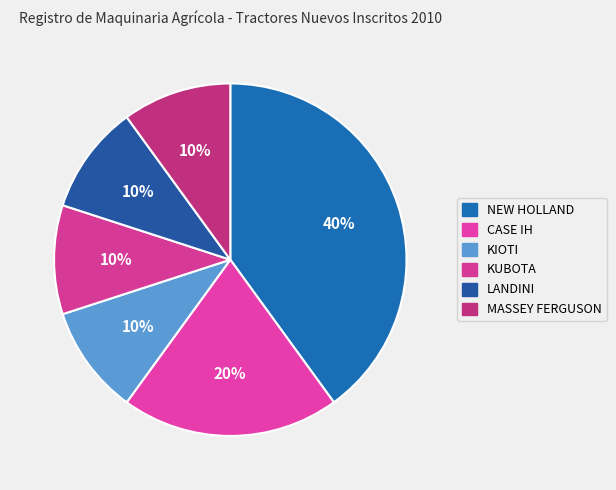

To the nearest percent, what is the average slice percentage?

17%